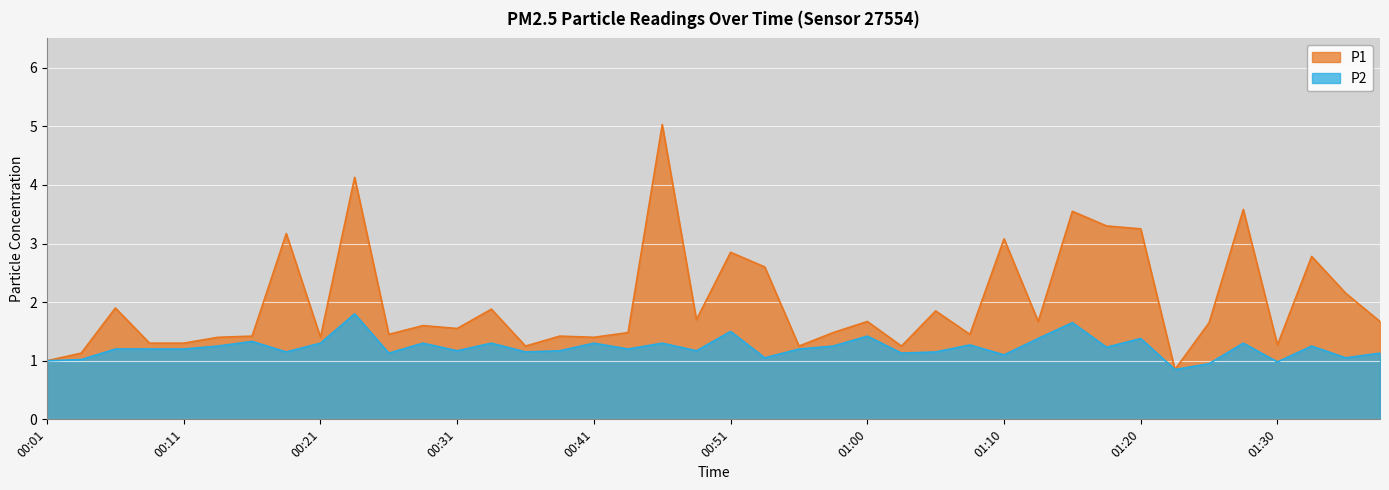

What is the total value across all series at 00:51?

4.3